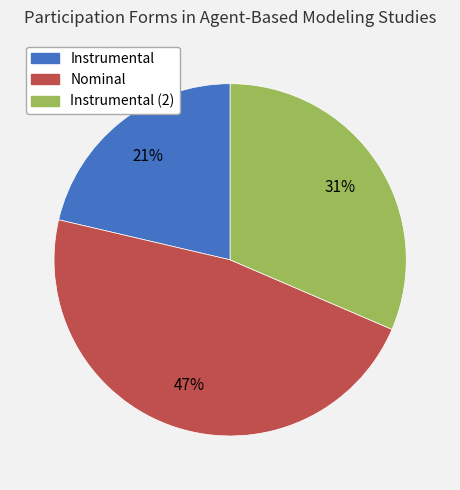

Between Instrumental and Instrumental (2), which is larger?

Instrumental (2)